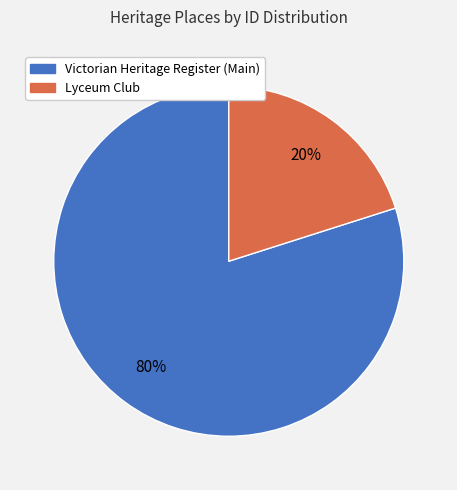

To the nearest percent, what is the average slice percentage?

50%